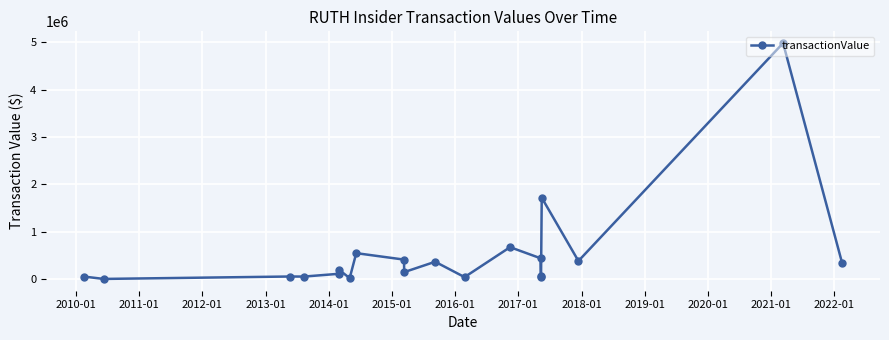

What is the difference between the maximum and minimum values?

4972588